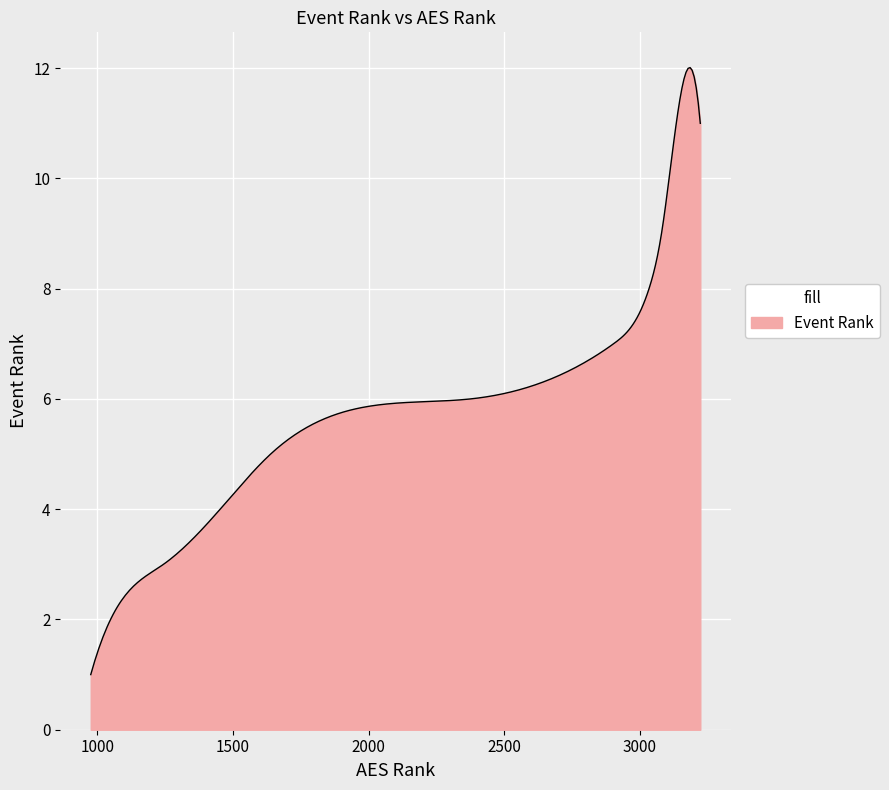

What is the difference between the maximum and minimum values?

11.0